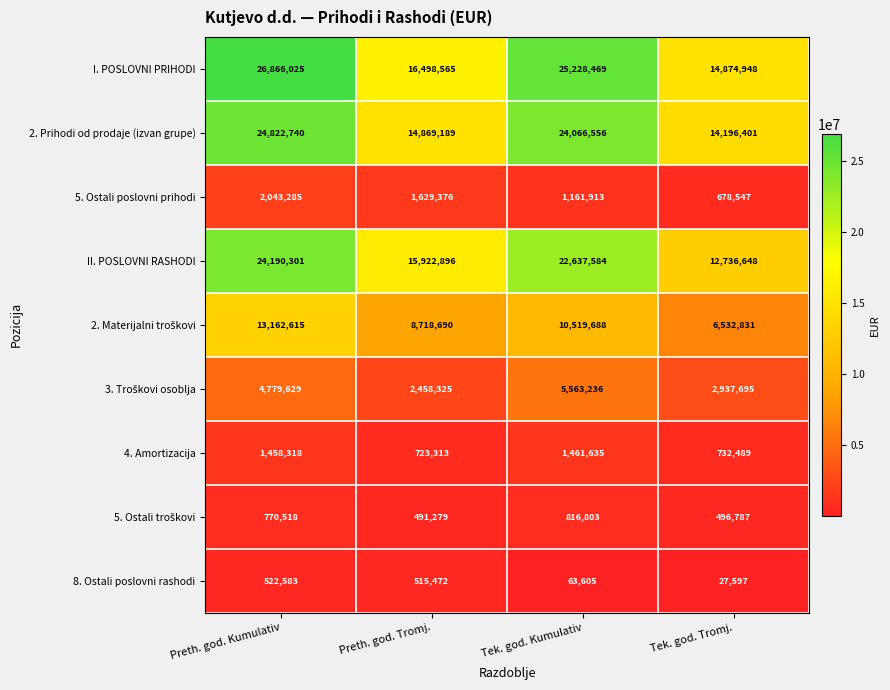

What is the average value of the II. POSLOVNI RASHODI series?

18871857